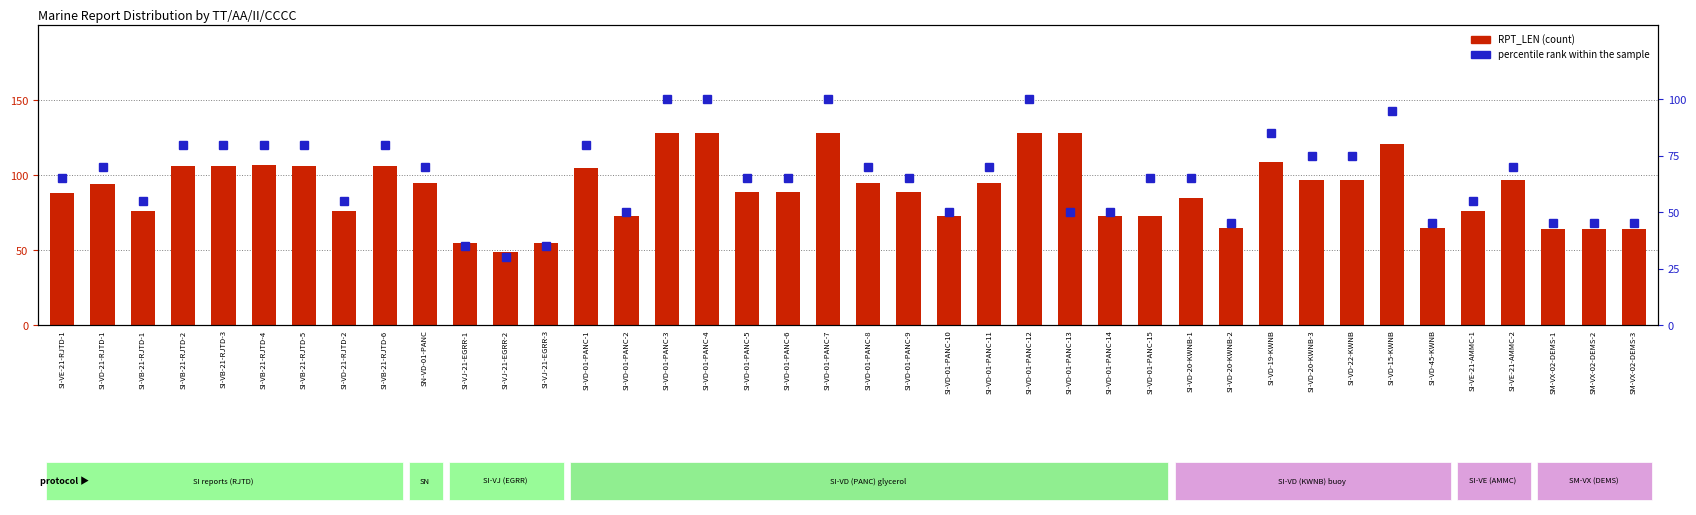

What is the value of the RPT_LEN (count) bar at the 12th from the left?

49.0